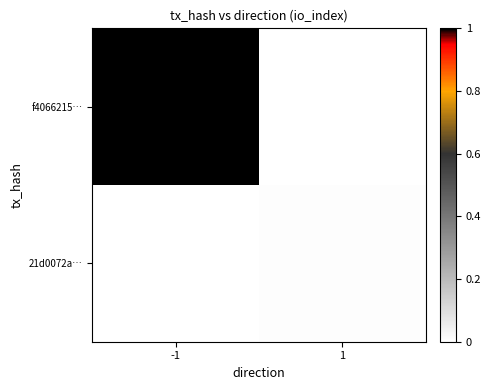

Reading left to right, transcribe all the data shown in this chart.

f4066215…: -1=1.0	1=0.0
21d0072a…: -1=0.0	1=0.0